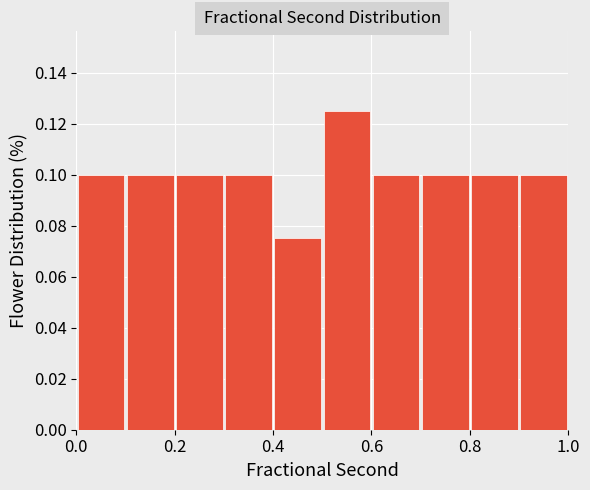

What is the height of the bar covering 0.1 to 0.2 on the x-axis? The values are not printed on the chart, so give them approximately, as read against the axis.

0.100